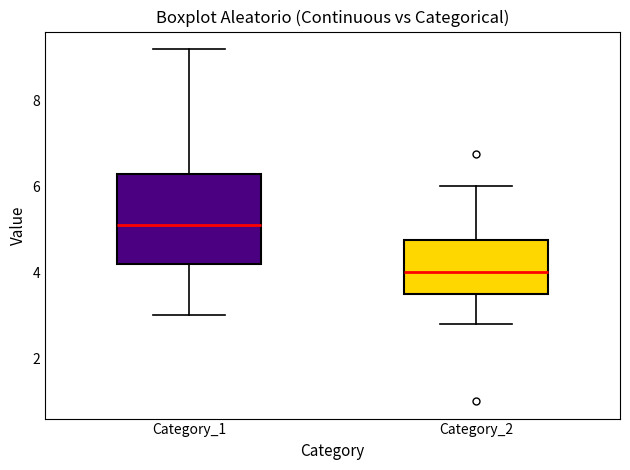

Which box has the lowest median line?

Category_2